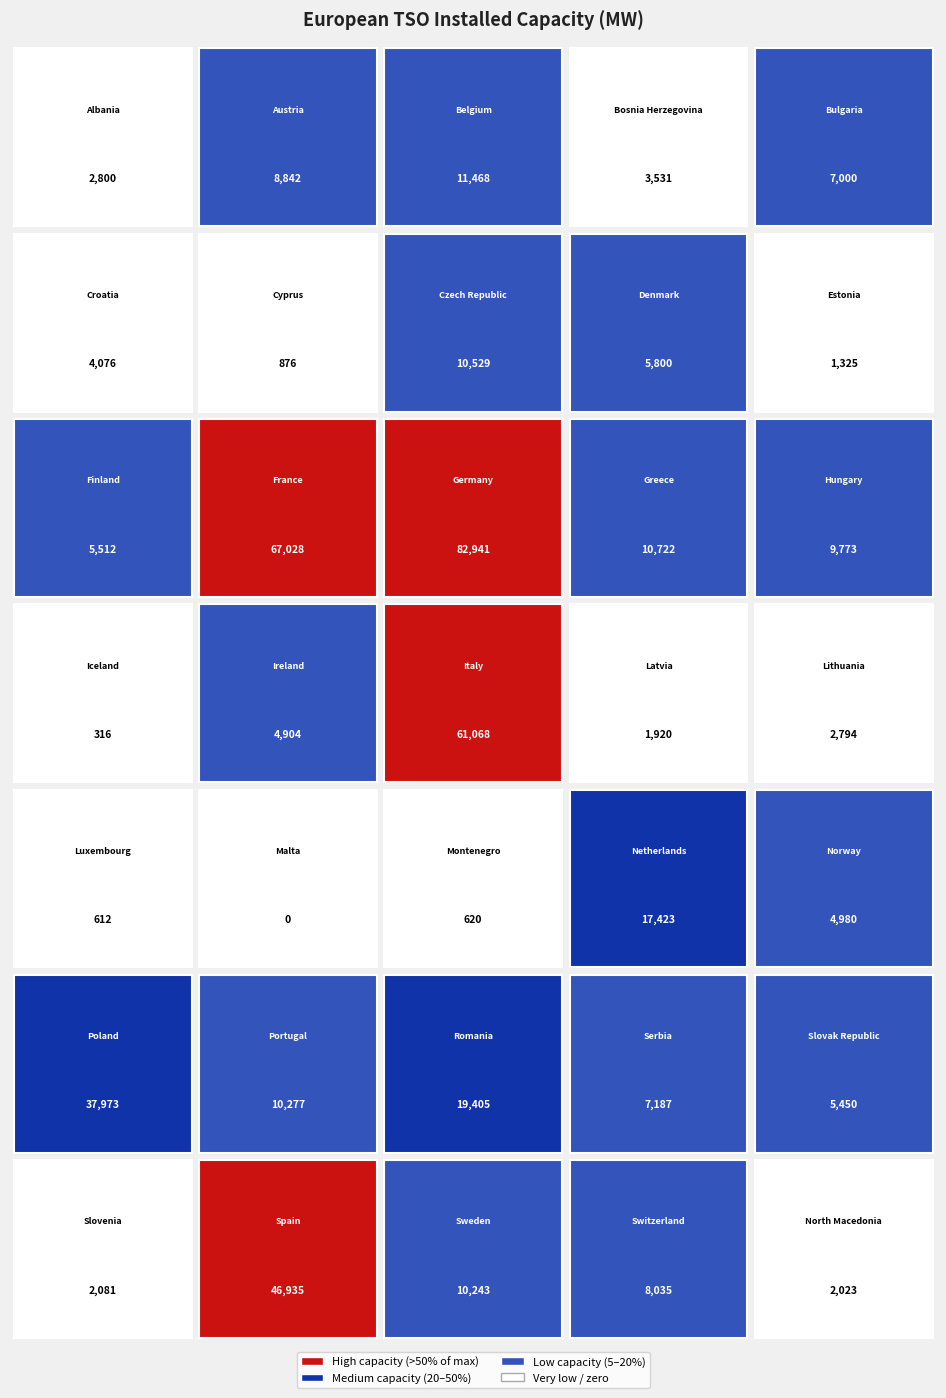

What is the sum of all values?

476469.0